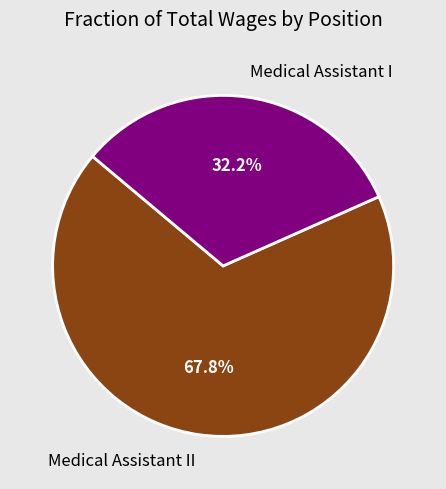

Which slice is the smallest?

Medical Assistant I